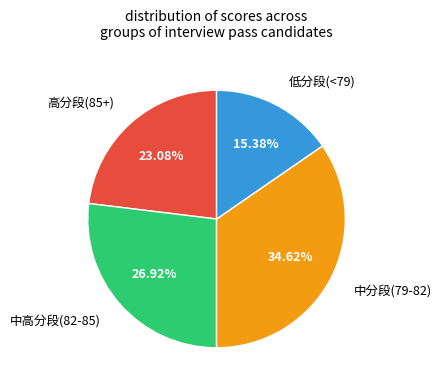

Does any single category account for the majority?

No